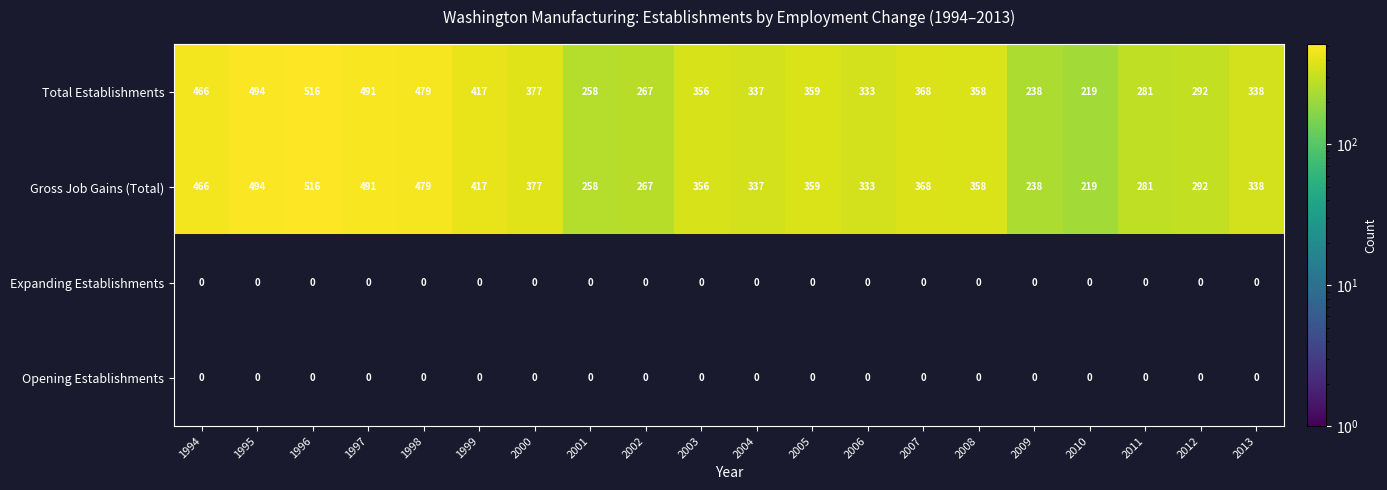

What value does the Total Establishments series have at 1996?

516